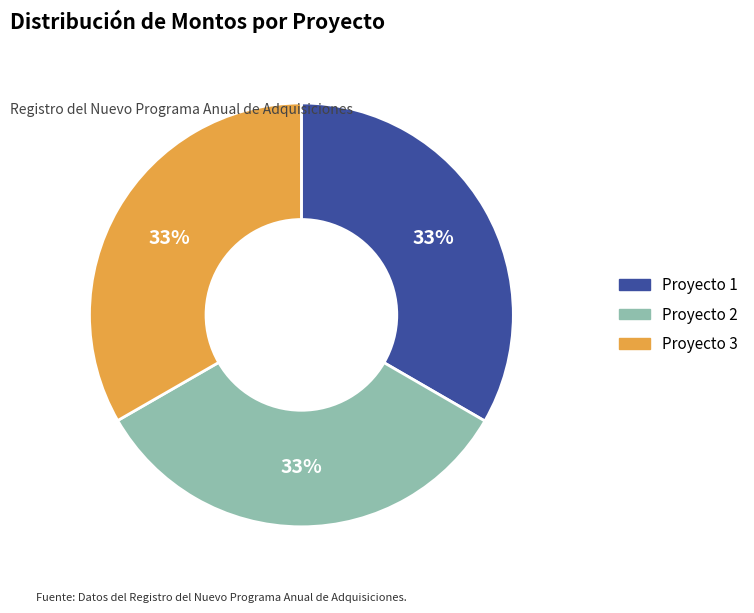

To the nearest percent, what is the combined percentage of Proyecto 2 and Proyecto 3?

67%